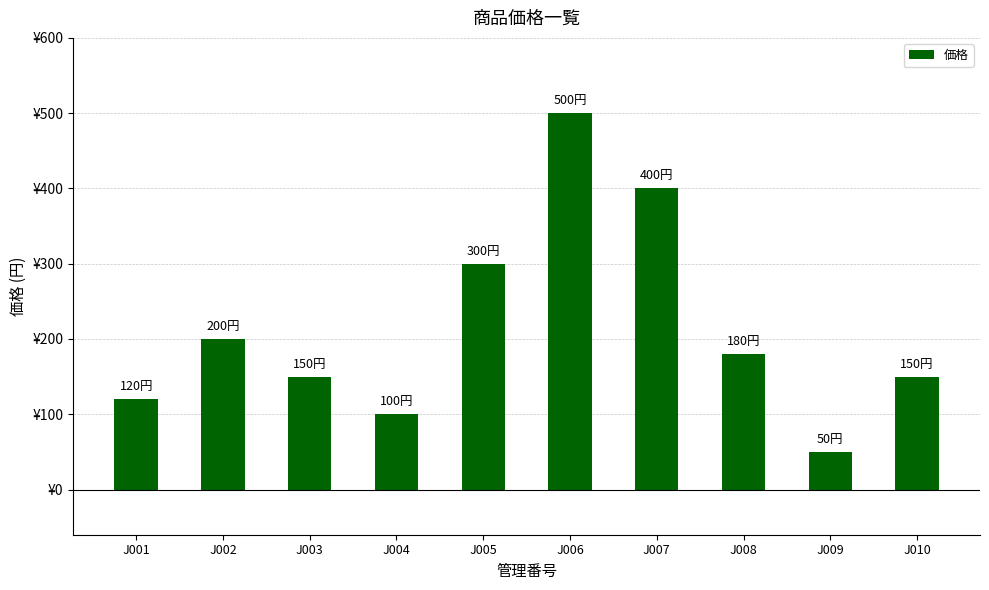

What value does the data have at J007, to the nearest 50?

400